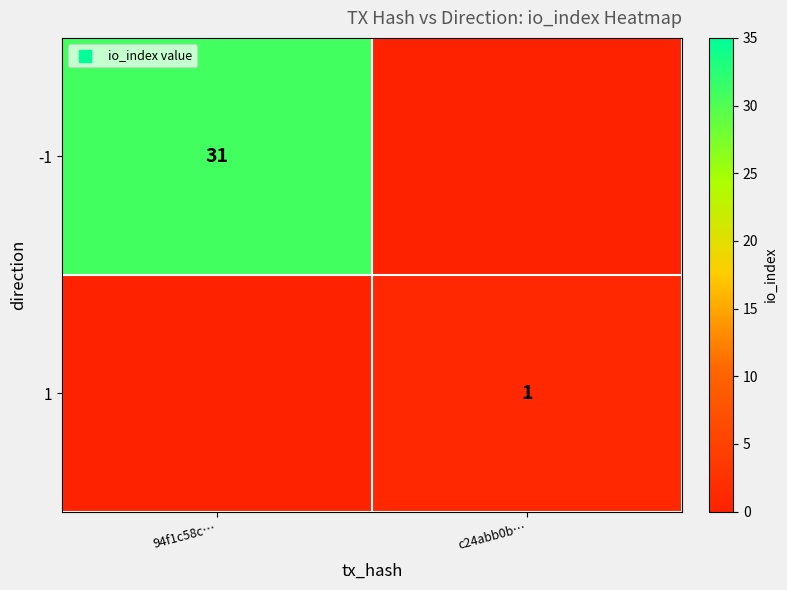

True or false: 1 has a value of 1 at c24abb0b….

True